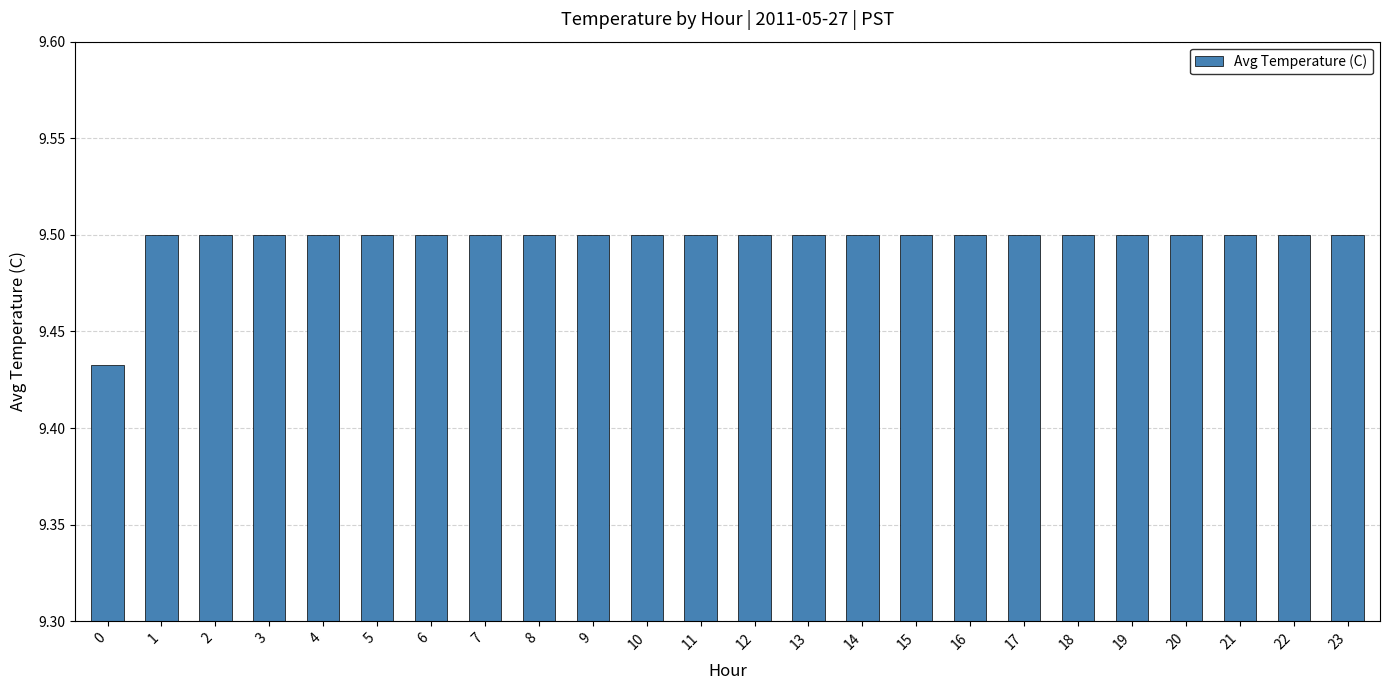

How many bars are there in total?

24